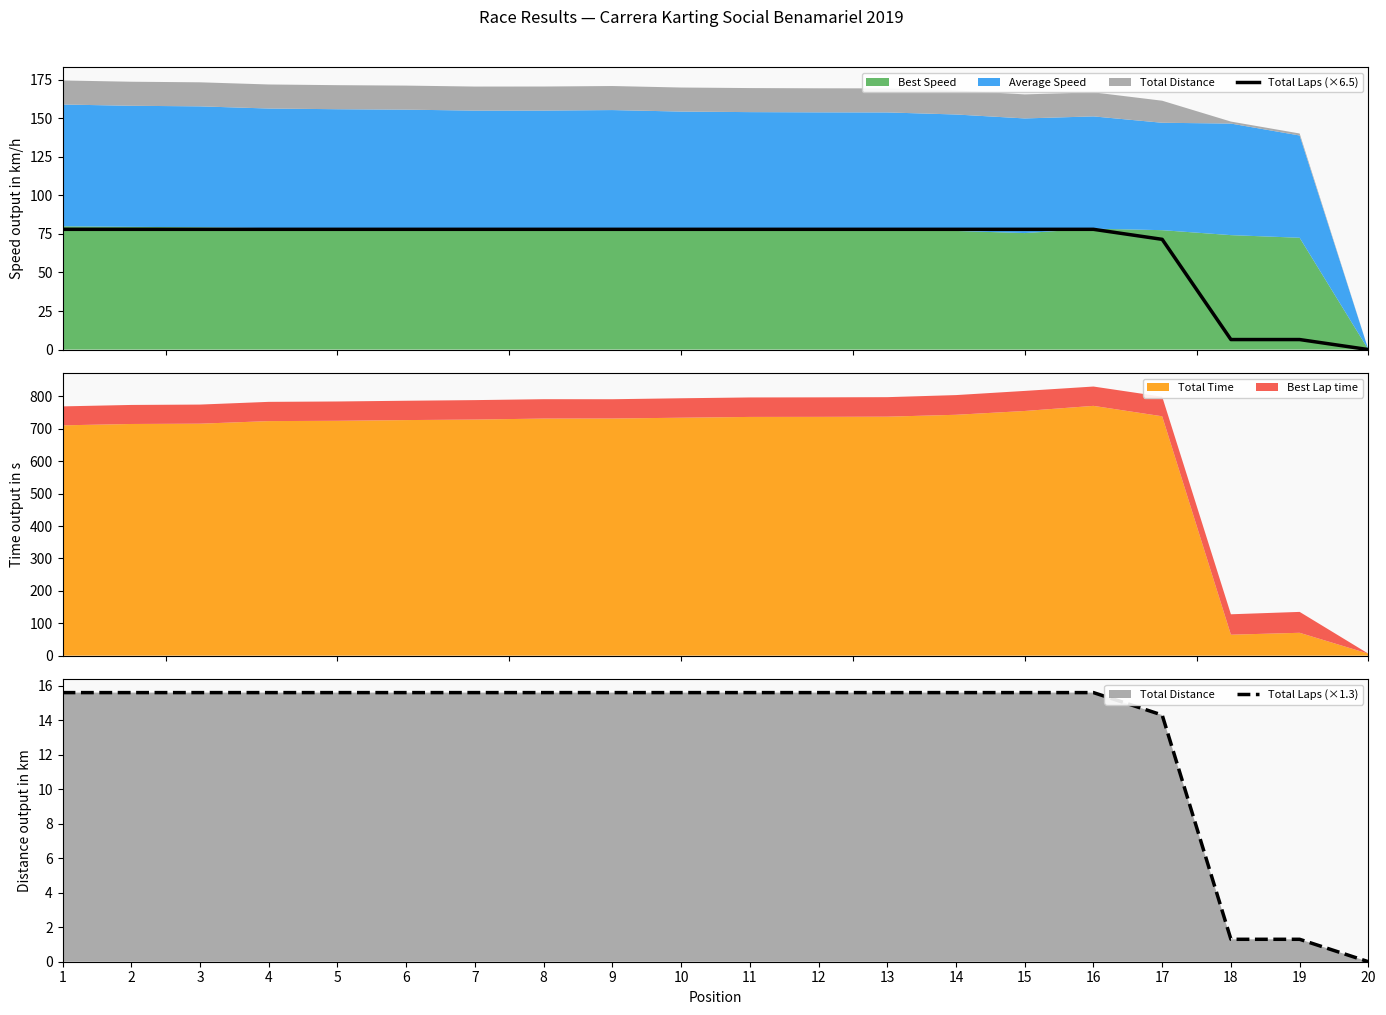

Reading right to left, what are all the values shown in this chart?

Total Laps (×6.5): 20=0.0	19=6.5	18=6.5	17=71.5	16=78.0	15=78.0	14=78.0	13=78.0	12=78.0	11=78.0	10=78.0	9=78.0	8=78.0	7=78.0	6=78.0	5=78.0	4=78.0	3=78.0	2=78.0	1=78.0
Total Laps (×1.3): 20=0.0	19=1.3	18=1.3	17=14.3	16=15.6	15=15.6	14=15.6	13=15.6	12=15.6	11=15.6	10=15.6	9=15.6	8=15.6	7=15.6	6=15.6	5=15.6	4=15.6	3=15.6	2=15.6	1=15.6